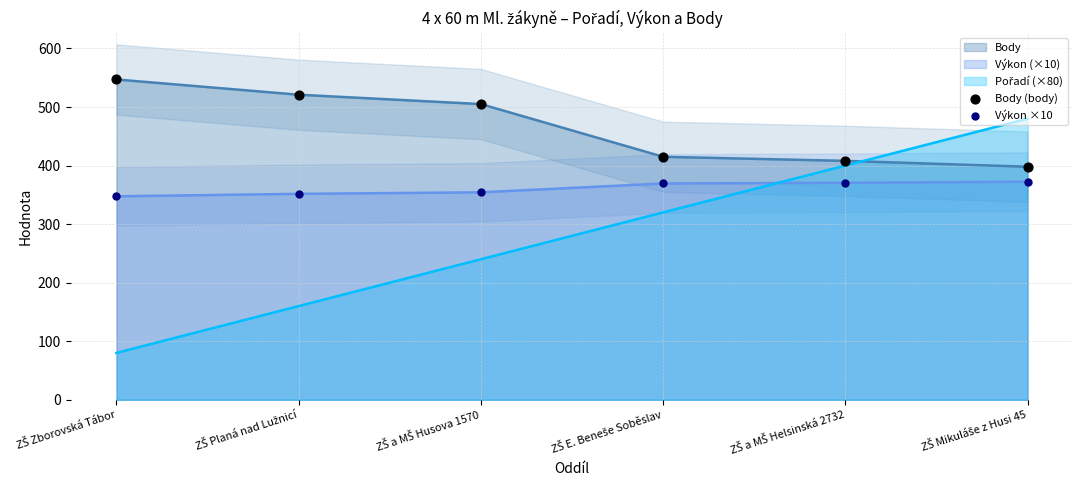

At which category is the sum across all series the highest?

ZŠ Zborovská Tábor